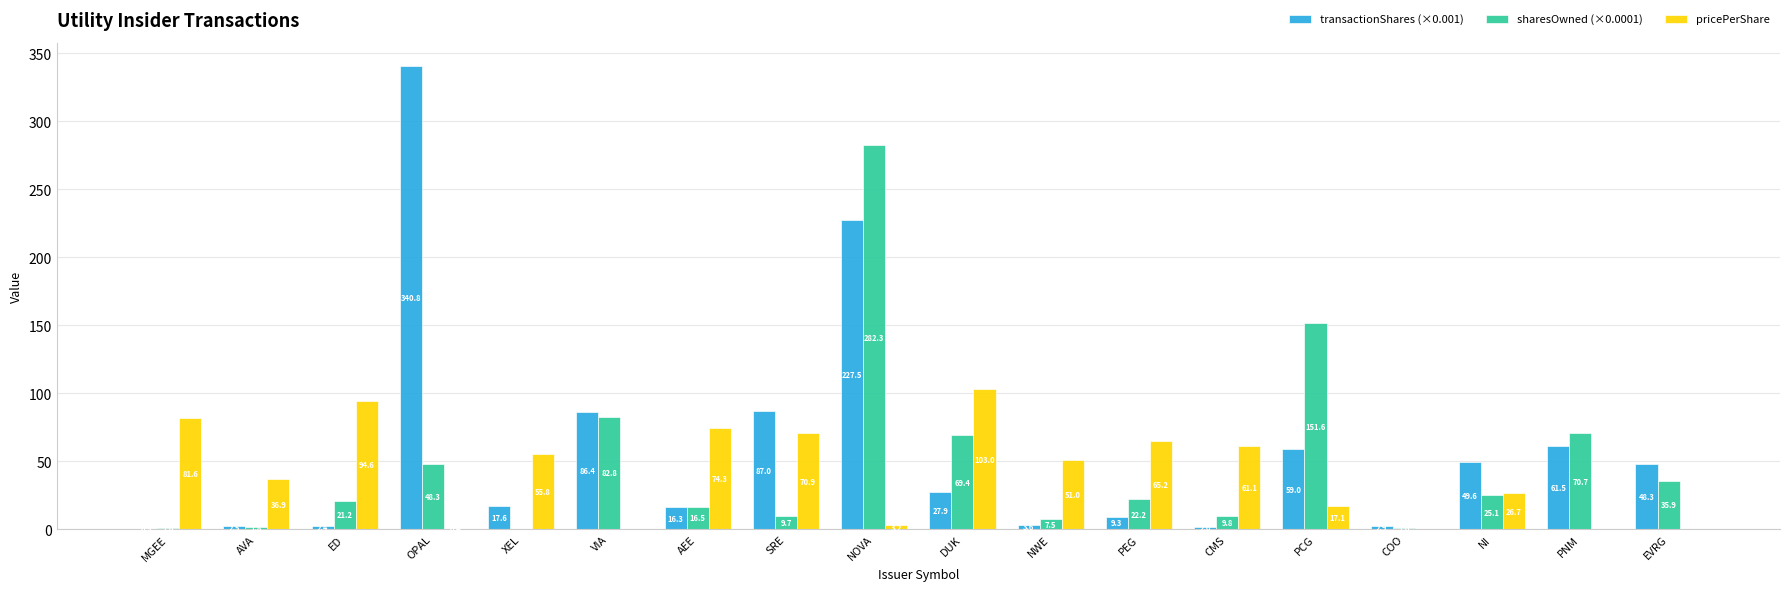

How many groups of bars are there?

18